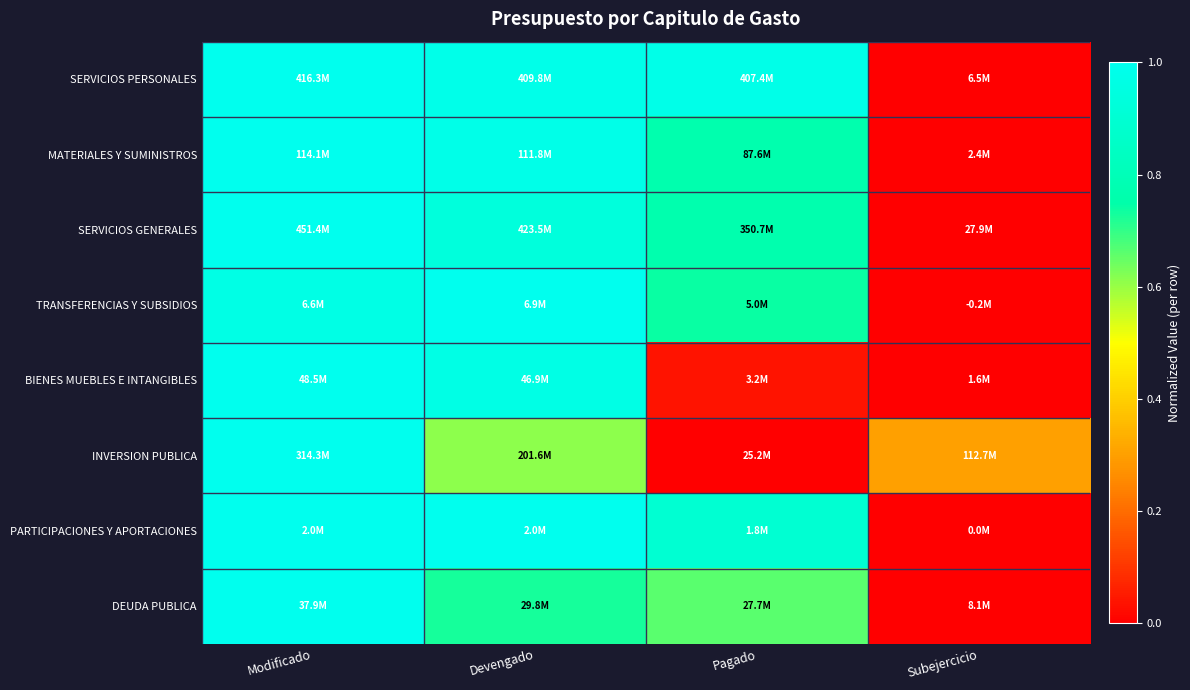

Reading right to left, extract all data points from this chart.

SERVICIOS PERSONALES: Subejercicio=0.0	Pagado=1.0	Devengado=1.0	Modificado=1.0
MATERIALES Y SUMINISTROS: Subejercicio=0.0	Pagado=0.8	Devengado=1.0	Modificado=1.0
SERVICIOS GENERALES: Subejercicio=0.0	Pagado=0.8	Devengado=0.9	Modificado=1.0
TRANSFERENCIAS Y SUBSIDIOS: Subejercicio=0.0	Pagado=0.7	Devengado=1.0	Modificado=1.0
BIENES MUEBLES E INTANGIBLES: Subejercicio=0.0	Pagado=0.0	Devengado=1.0	Modificado=1.0
INVERSION PUBLICA: Subejercicio=0.3	Pagado=0.0	Devengado=0.6	Modificado=1.0
PARTICIPACIONES Y APORTACIONES: Subejercicio=0.0	Pagado=0.9	Devengado=1.0	Modificado=1.0
DEUDA PUBLICA: Subejercicio=0.0	Pagado=0.7	Devengado=0.7	Modificado=1.0